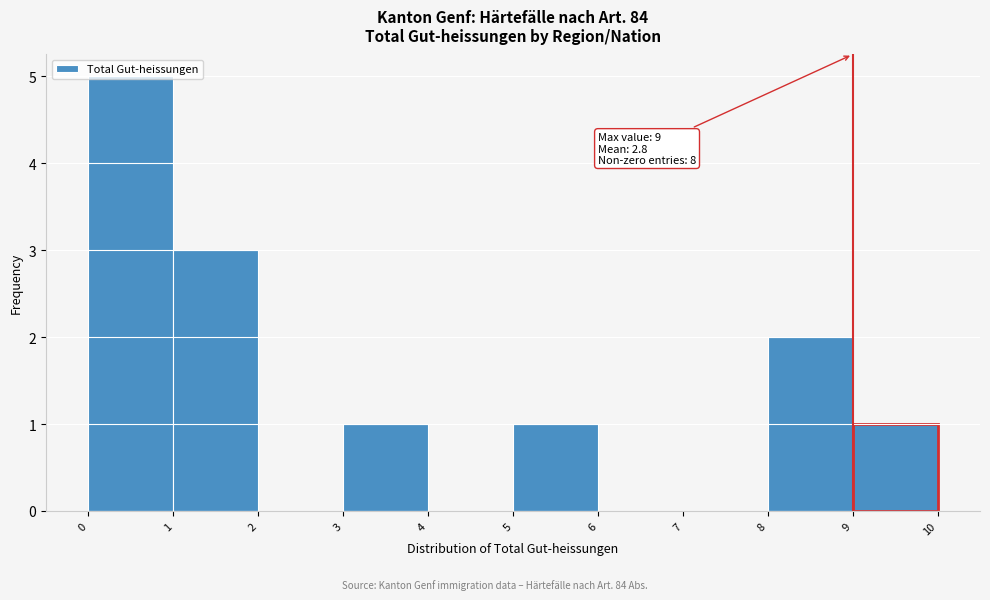

Over which range of the x-axis is the bar tallest?

0 to 1